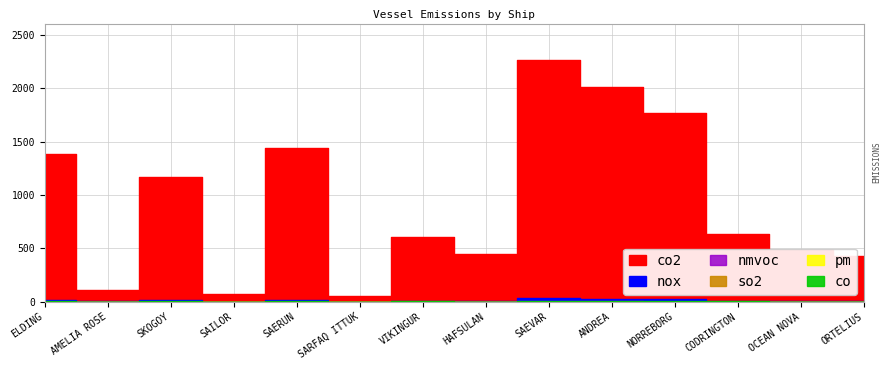

Which label corresponds to the smallest value in the chart?

SARFAQ ITTUK